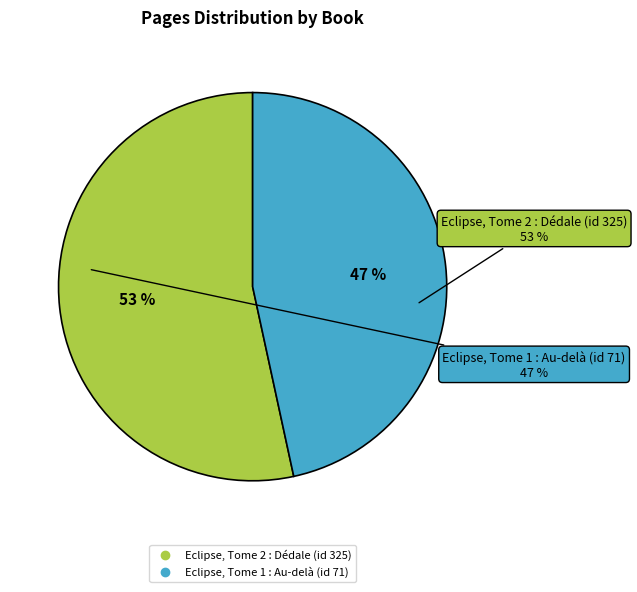

What percentage is NOT represented by Eclipse, Tome 1 : Au-delà (id 71)?

53.4%